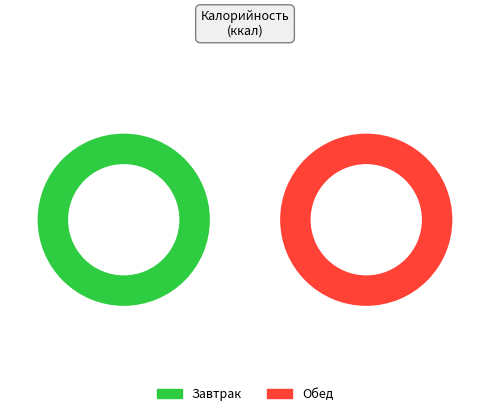

Approximately how many times larger is the value at Завтрак compared to Обед?

0.7